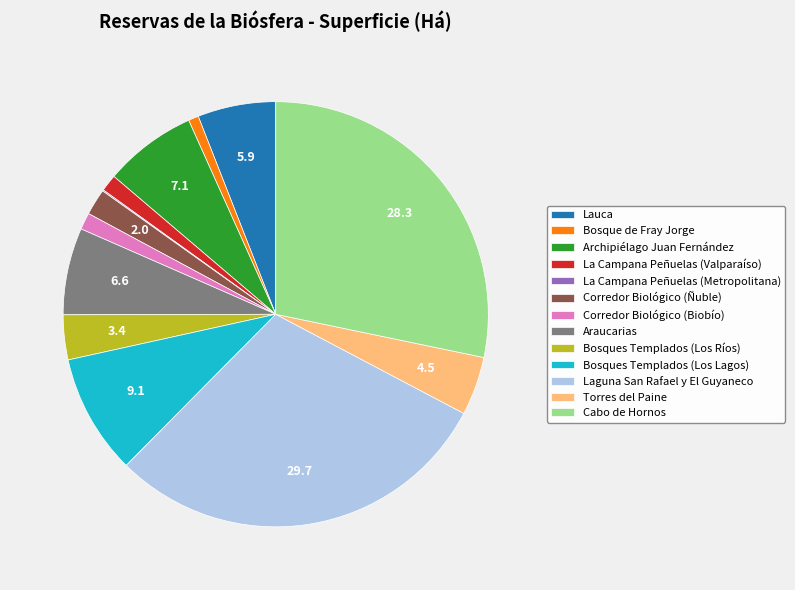

Which has a higher value, Cabo de Hornos or Laguna San Rafael y El Guyaneco?

Laguna San Rafael y El Guyaneco